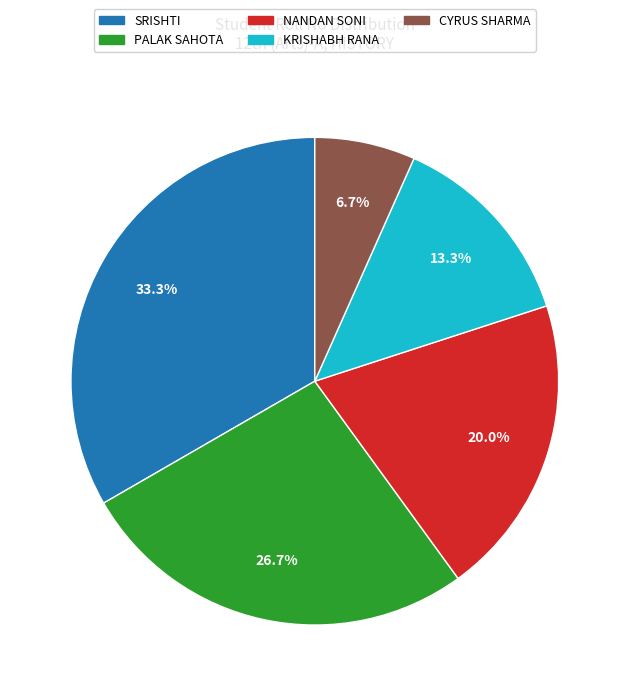

To the nearest percent, what percentage of the pie is PALAK SAHOTA?

27%